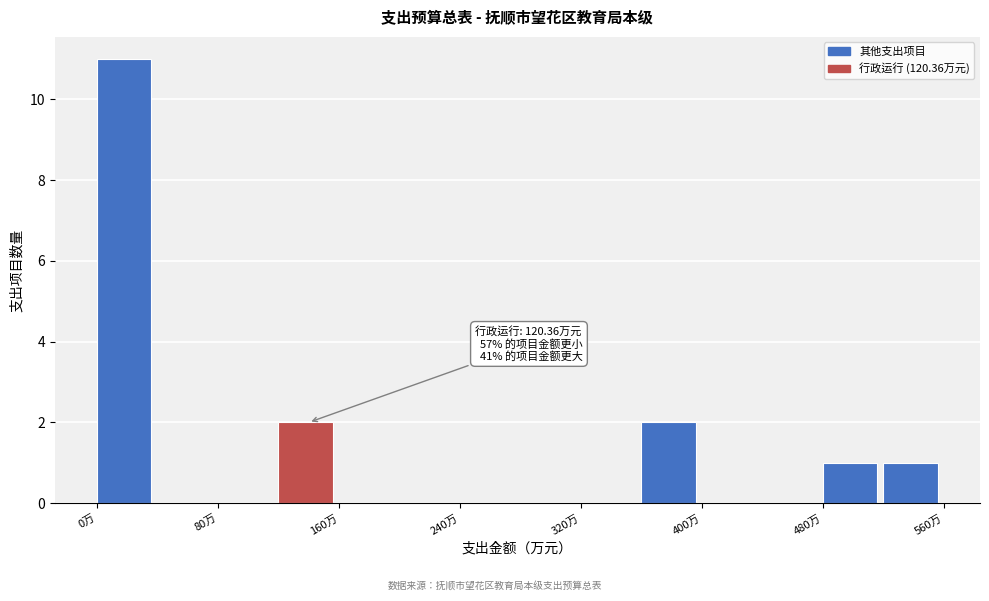

Which range on the x-axis has the tallest bar?

0 to 40